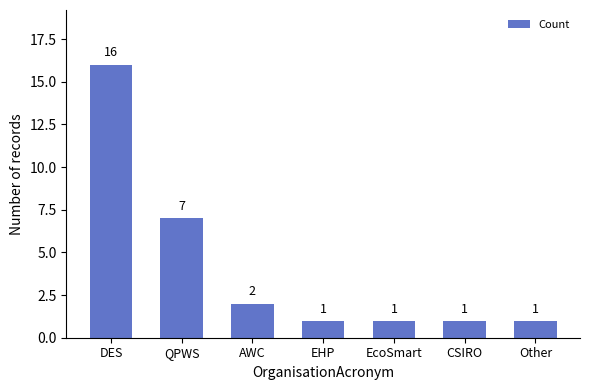

Which category has the highest value across all series?

DES